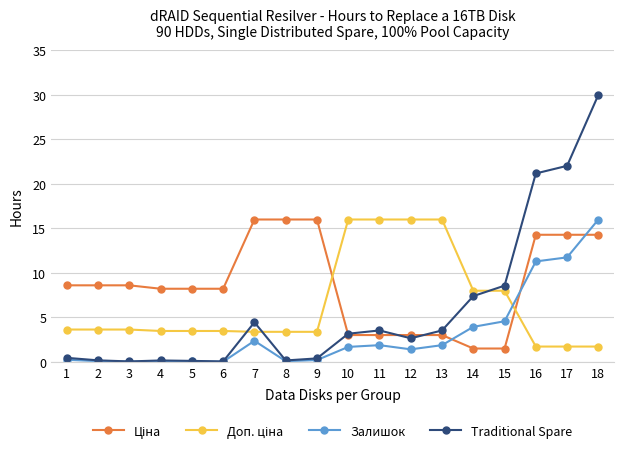

At which category is the sum across all series the highest?

18